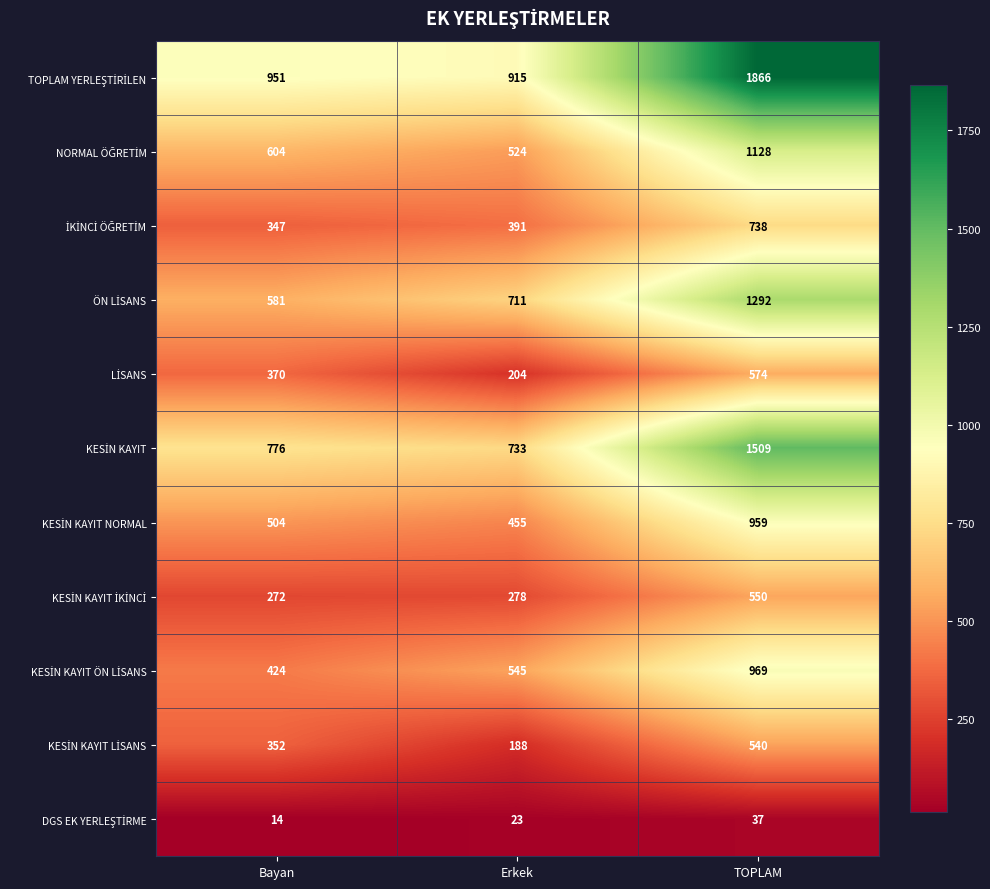

What is the total value across all series at Bayan?

5195